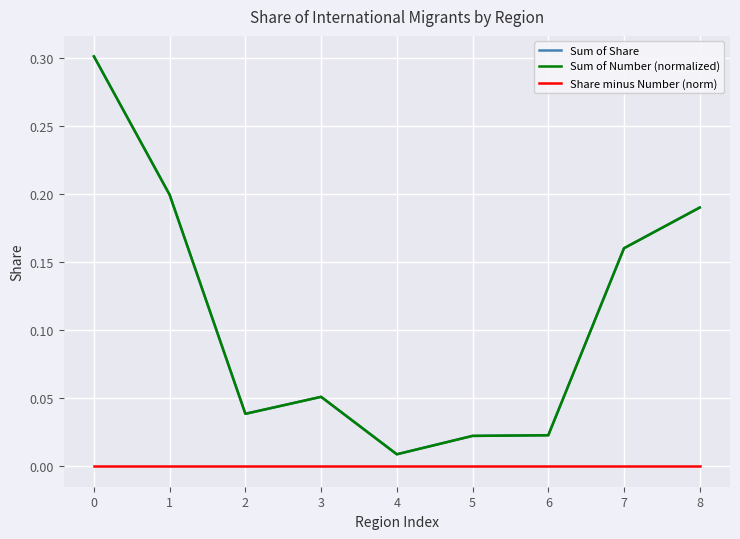

Does the chart display data point markers on the line(s)?

No